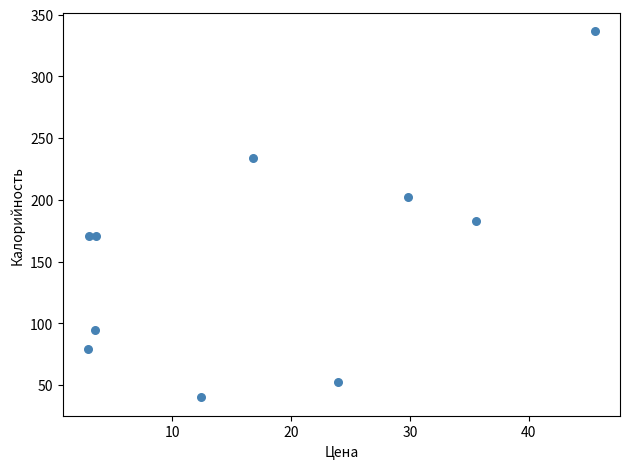

What Y value in the scatter plot is closest to 188?

183.0